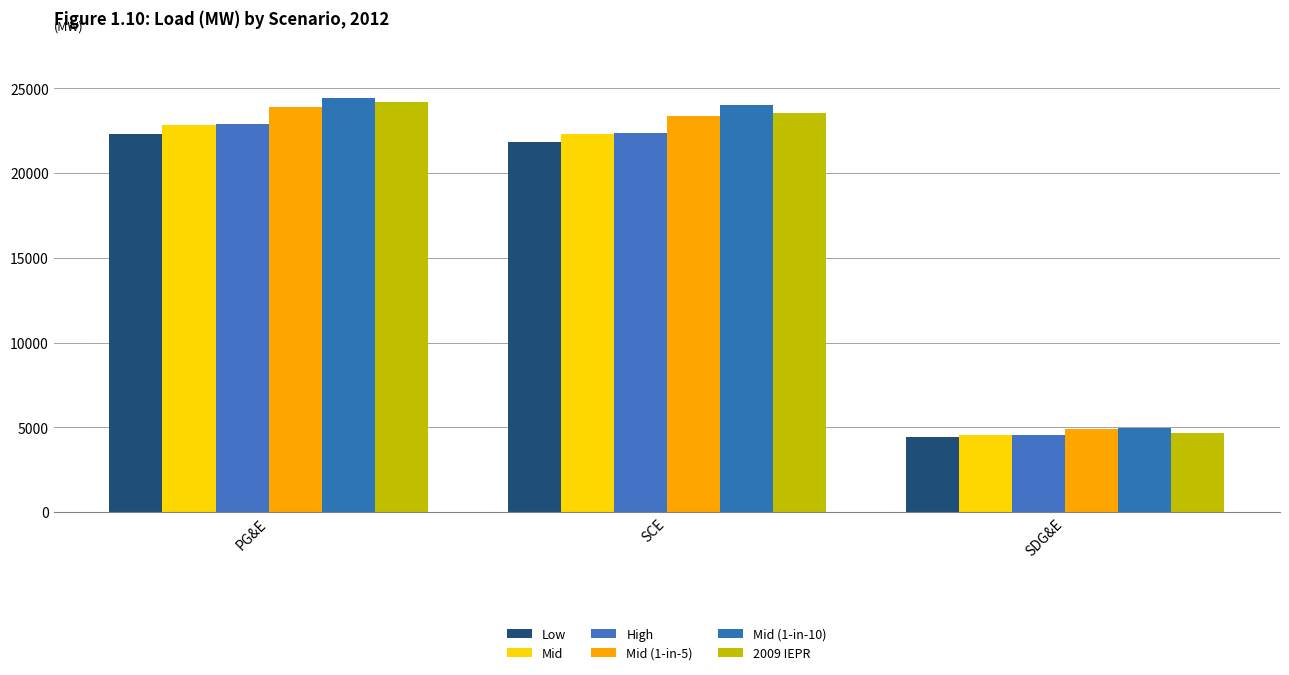

List the series in order of their peak value, highest first.

Mid (1-in-10), 2009 IEPR, Mid (1-in-5), High, Mid, Low